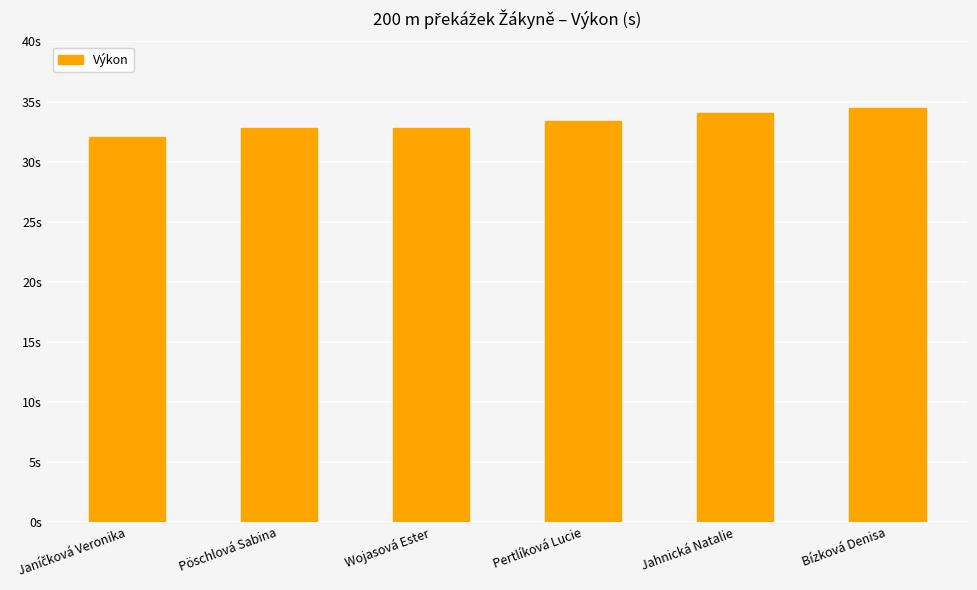

How many data points does each series have?

6